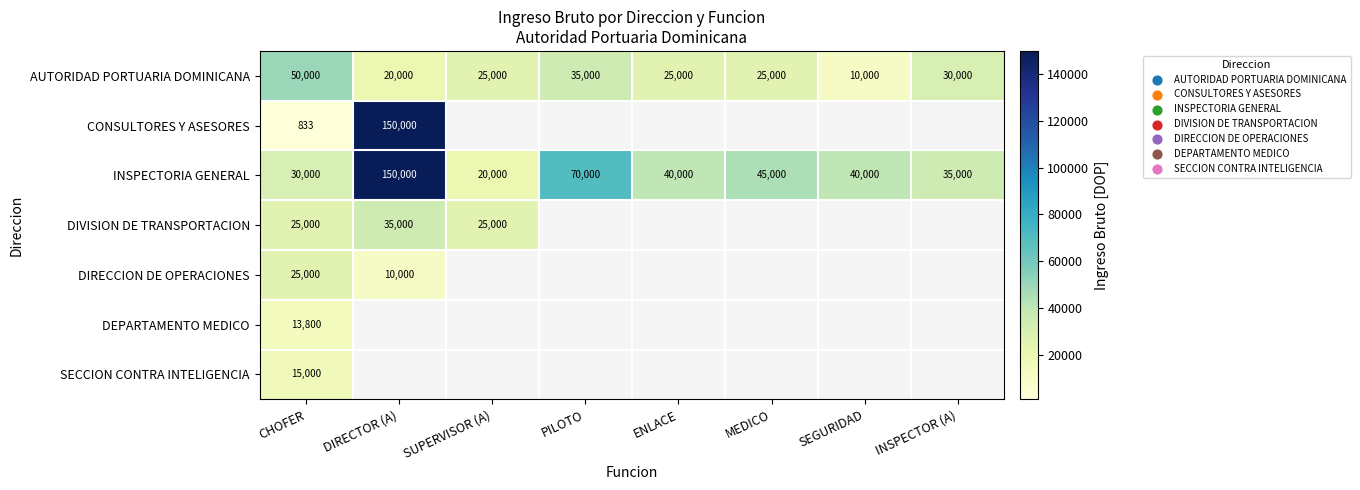

At which label is AUTORIDAD PORTUARIA DOMINICANA closest to 30000?

INSPECTOR (A)